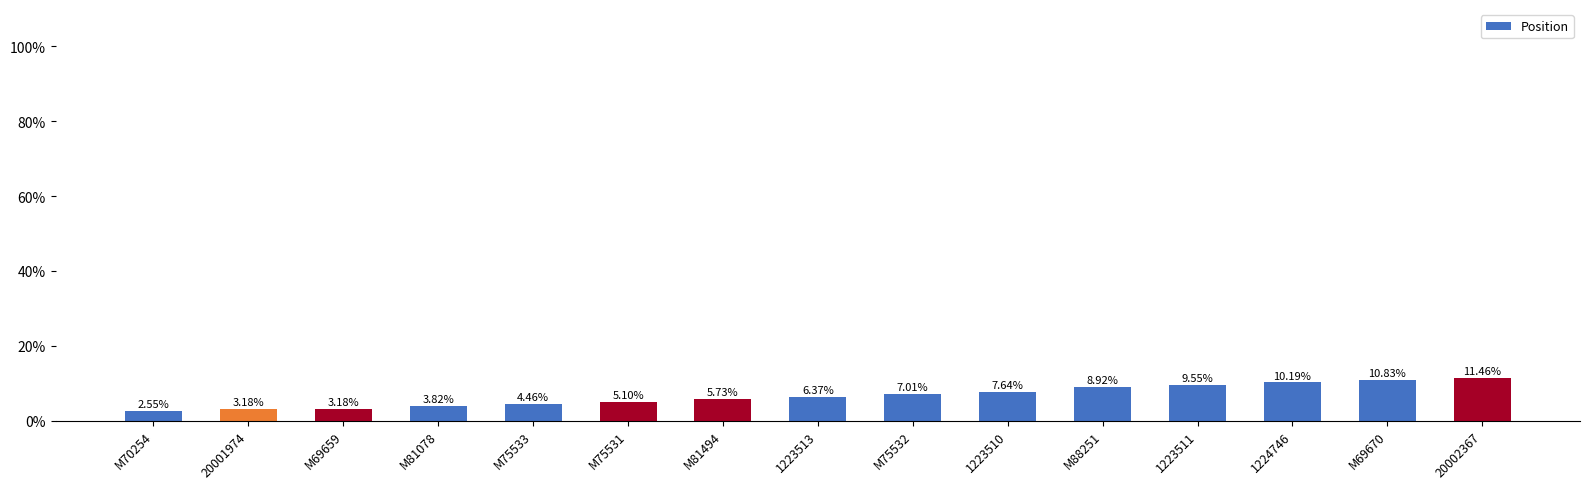

What is the average value?

6.7